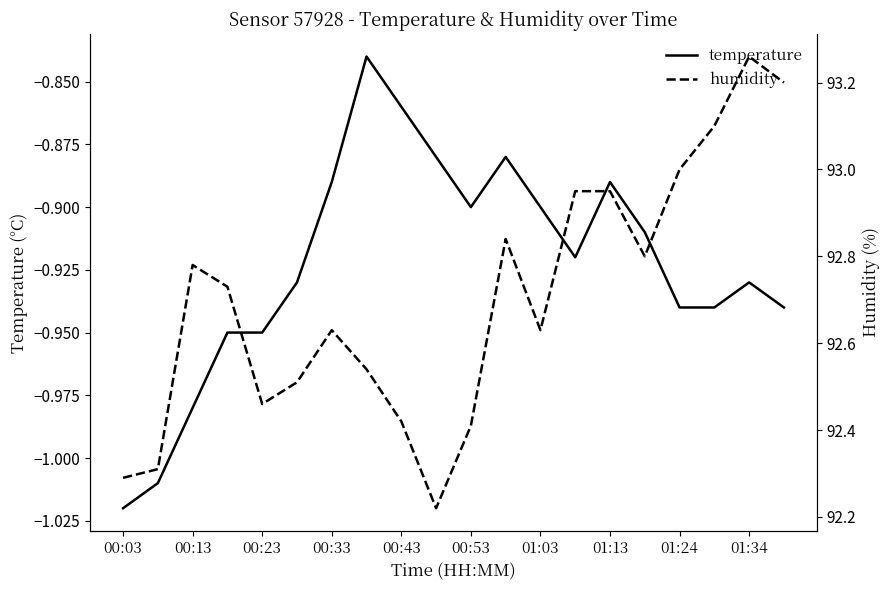

True or false: humidity and temperature intersect in this chart.

False